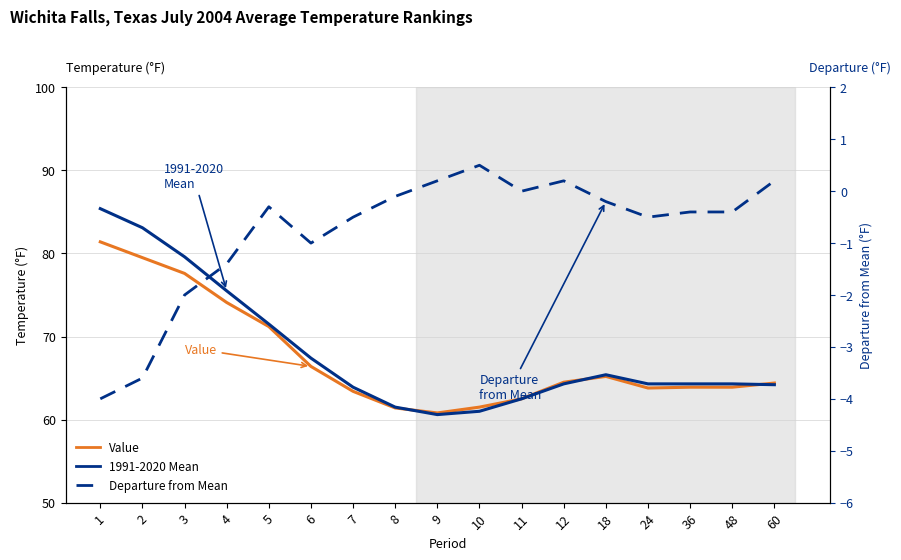

The Value series shows 63.8 at 24. True or false?

True